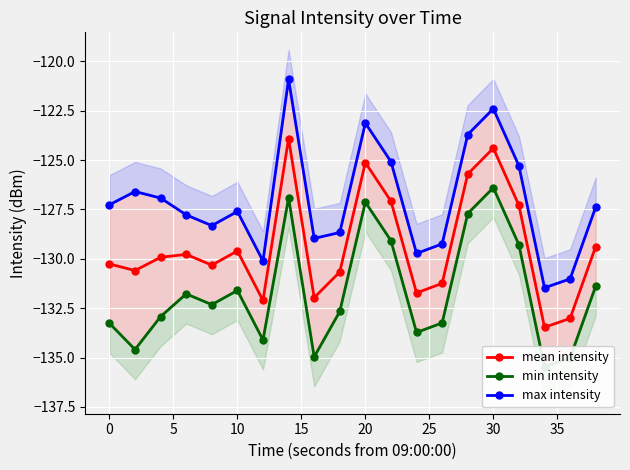

Reading left to right, what are all the values shown in this chart?

mean intensity: -130.3	-130.6	-129.9	-129.8	-130.3	-129.6	-132.1	-123.9	-132.0	-130.7	-125.1	-127.1	-131.7	-131.2	-125.7	-124.4	-127.3	-133.5	-133.0	-129.4
min intensity: -133.3	-134.6	-132.9	-131.8	-132.3	-131.6	-134.1	-126.9	-135.0	-132.7	-127.1	-129.1	-133.7	-133.2	-127.7	-126.4	-129.3	-135.5	-135.0	-131.4
max intensity: -127.3	-126.6	-126.9	-127.8	-128.3	-127.6	-130.1	-120.9	-129.0	-128.7	-123.1	-125.1	-129.7	-129.2	-123.7	-122.4	-125.3	-131.5	-131.0	-127.4